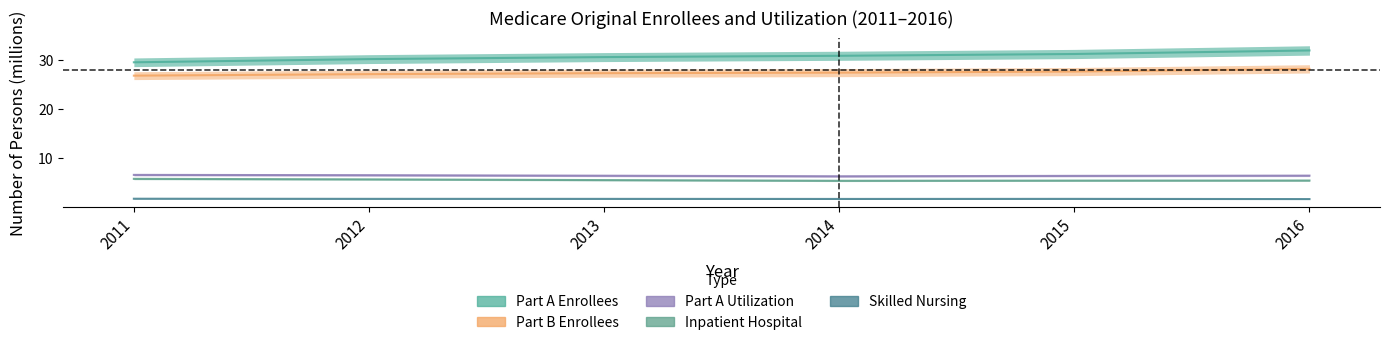

At 2012, list the series in order from smallest to largest.

Skilled Nursing, Inpatient Hospital, Part A Utilization, Part B Enrollees, Part A Enrollees